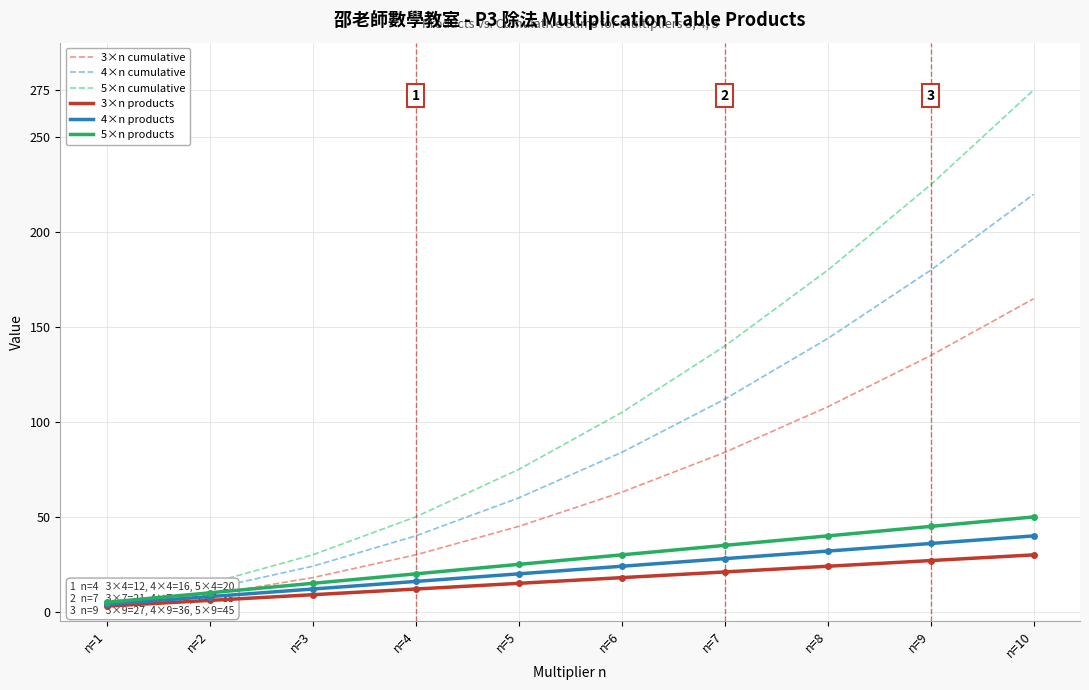

True or false: 4×n cumulative and 3×n cumulative intersect in this chart.

False